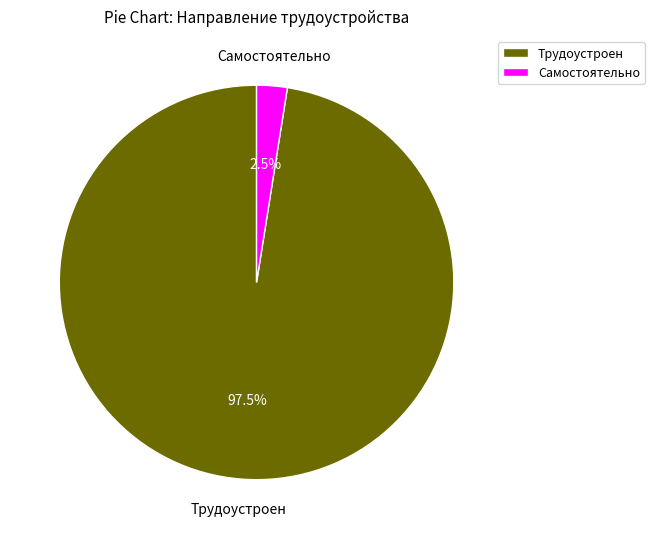

Between Самостоятельно and Трудоустроен, which is larger?

Трудоустроен